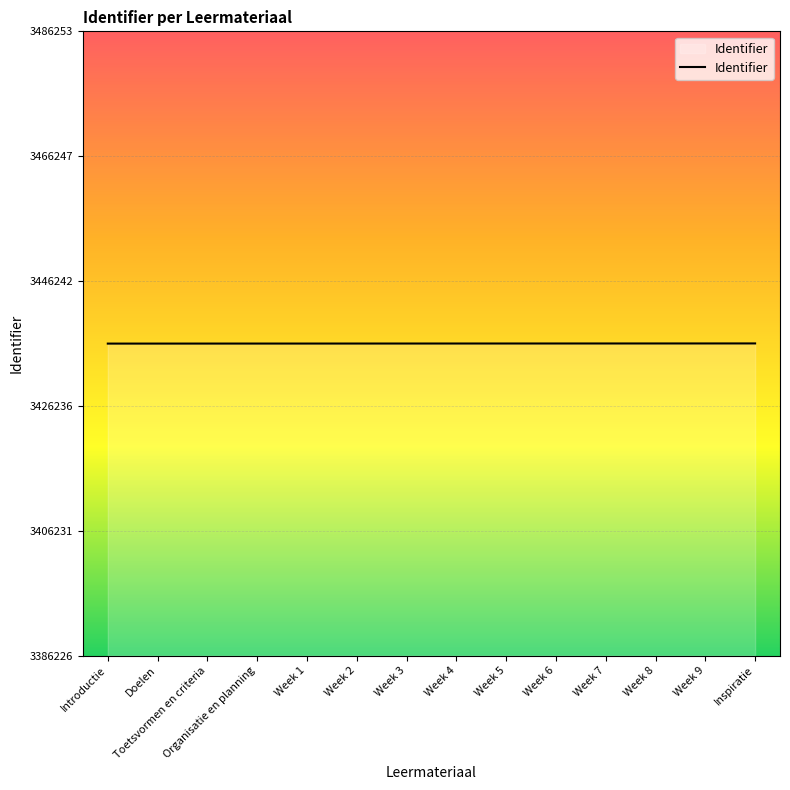

Is it true that the value at Introductie is 5995514?

False